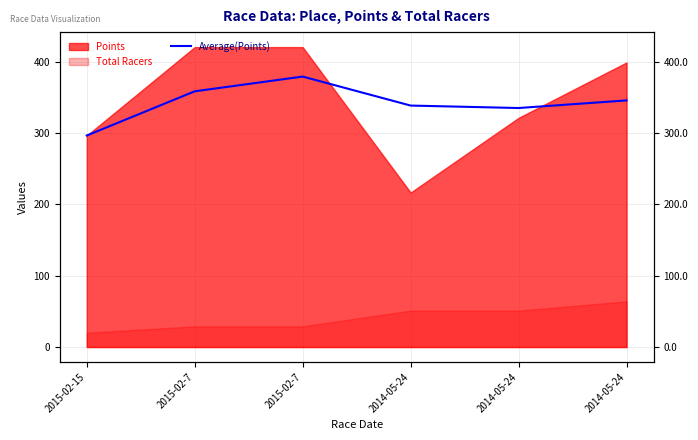

At which label is the value closest to 337?

2014-05-24